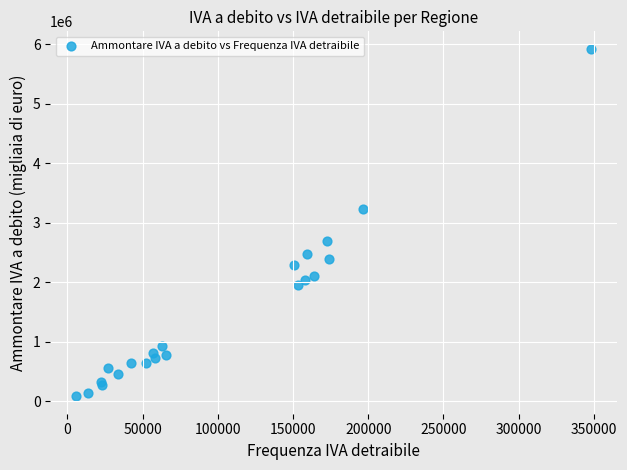

What Y value in the scatter plot is closest to 3004452?

3233686